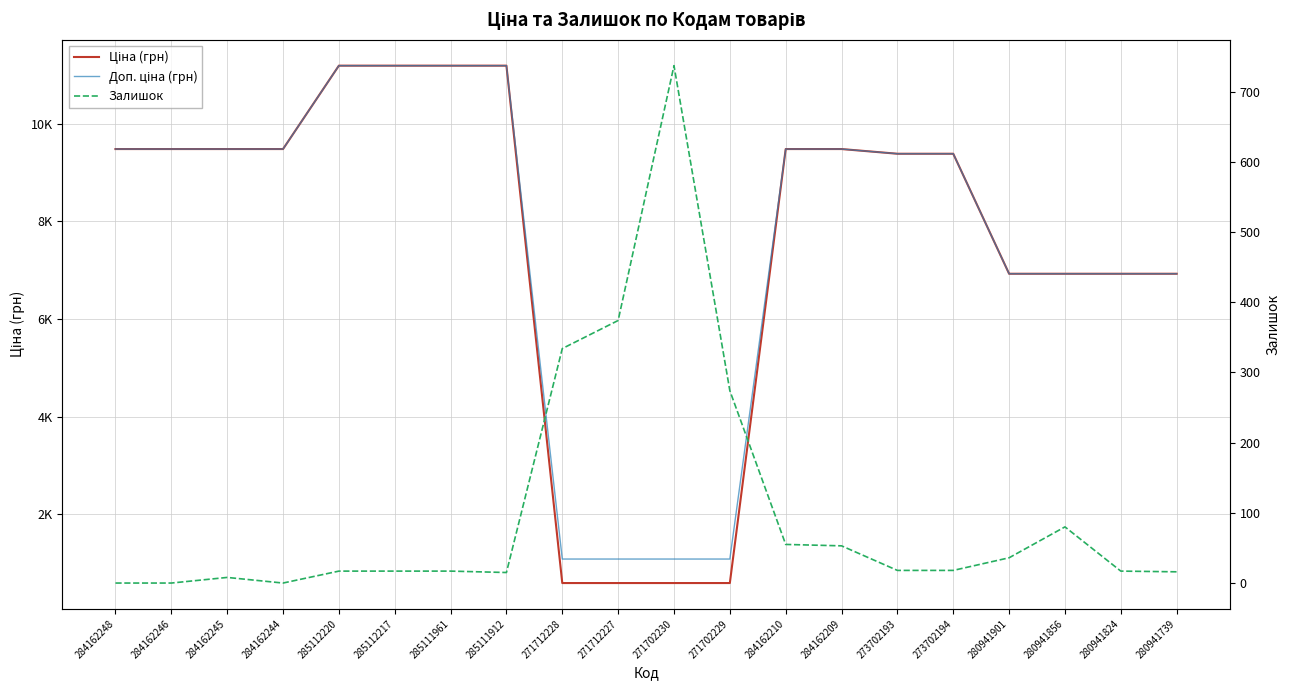

At which label is Ціна (грн) closest to 5889?

280941901